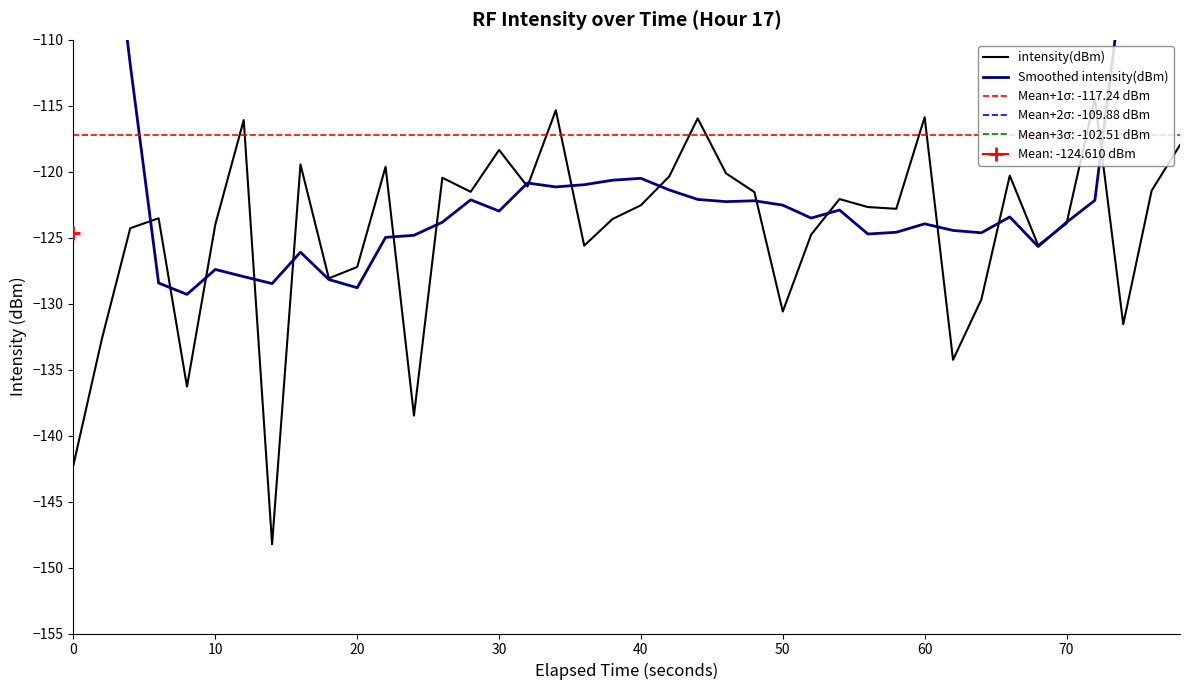

How many lines are shown in the chart?

2